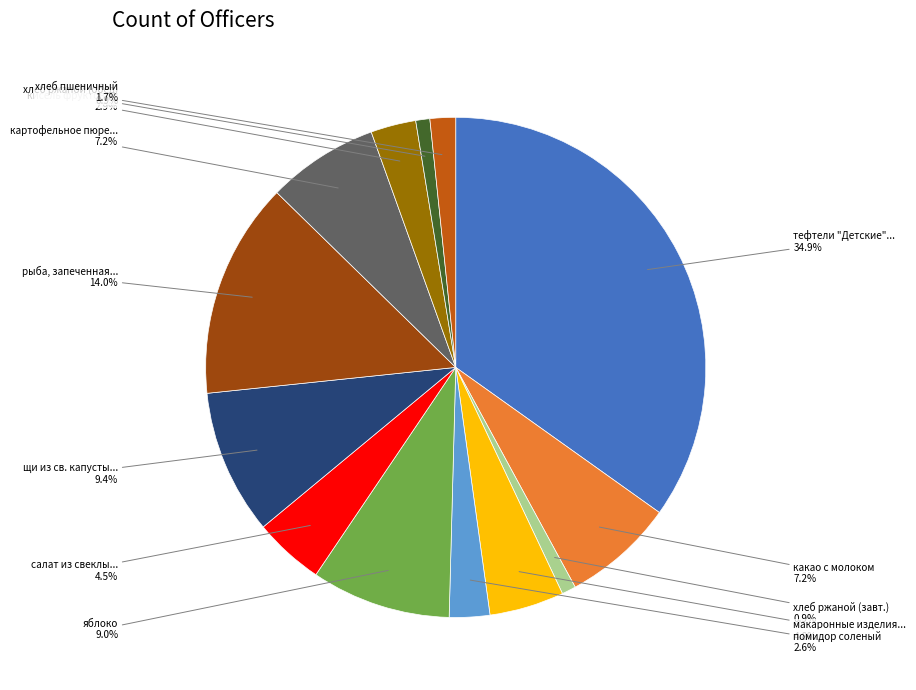

Count the number of slices in the pie.

13